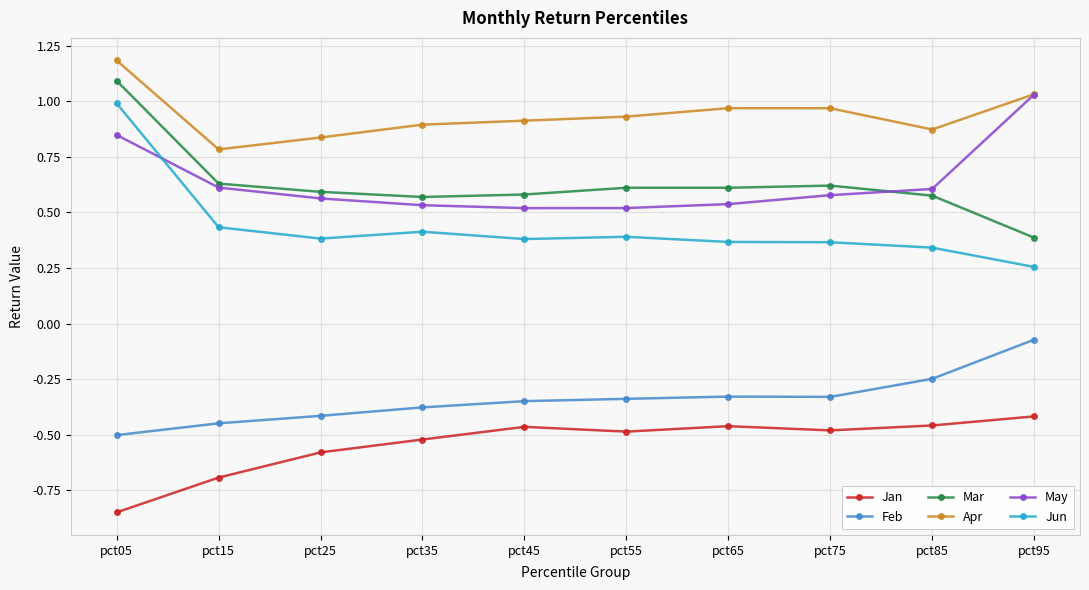

True or false: Jan has more than 0 points higher than both neighbors.

True